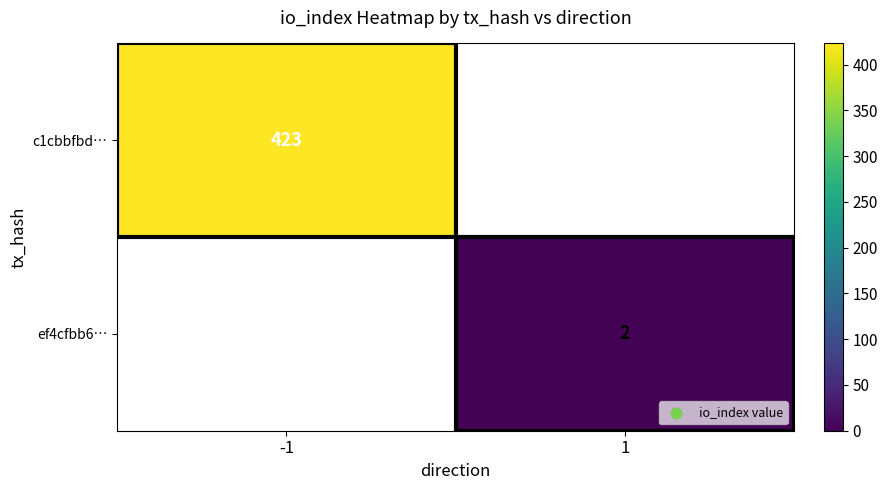

Is it true that ef4cfbb6… equals 2 at 1?

True